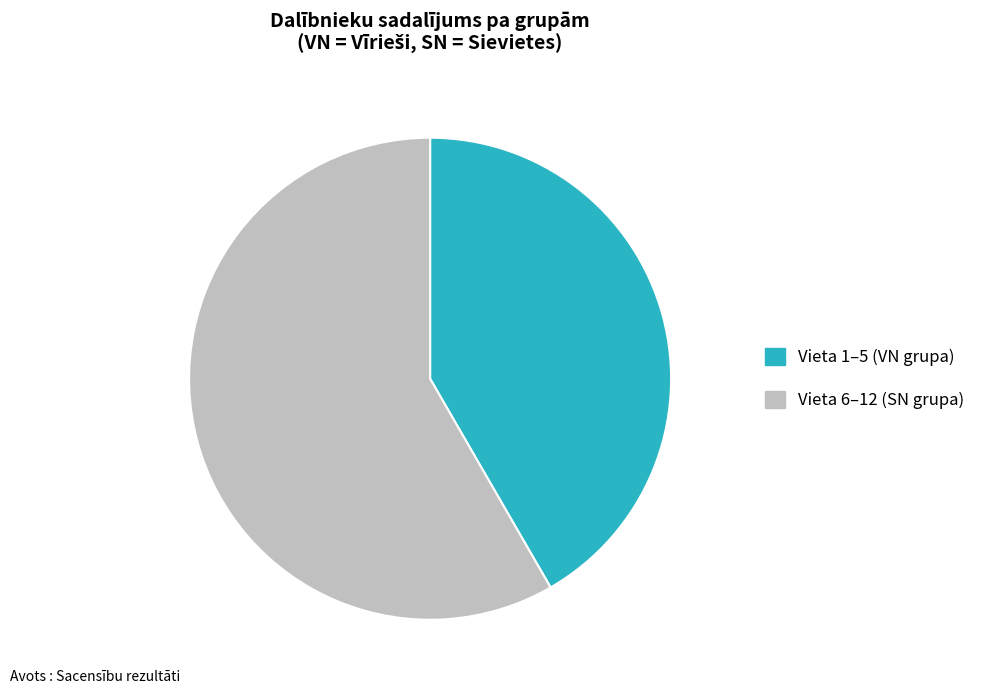

Is there any slice that represents more than half of the pie?

Yes